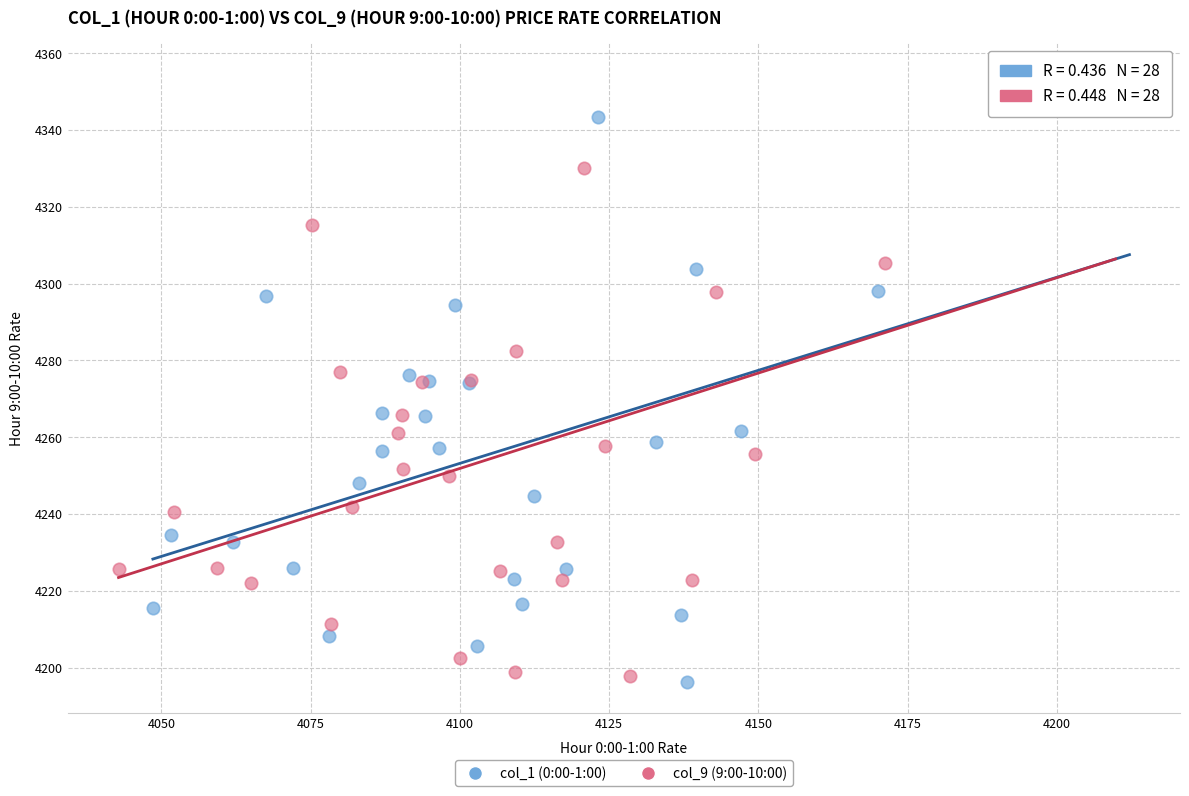

Which series has the widest spread of Y values?

col_9 (9:00-10:00)